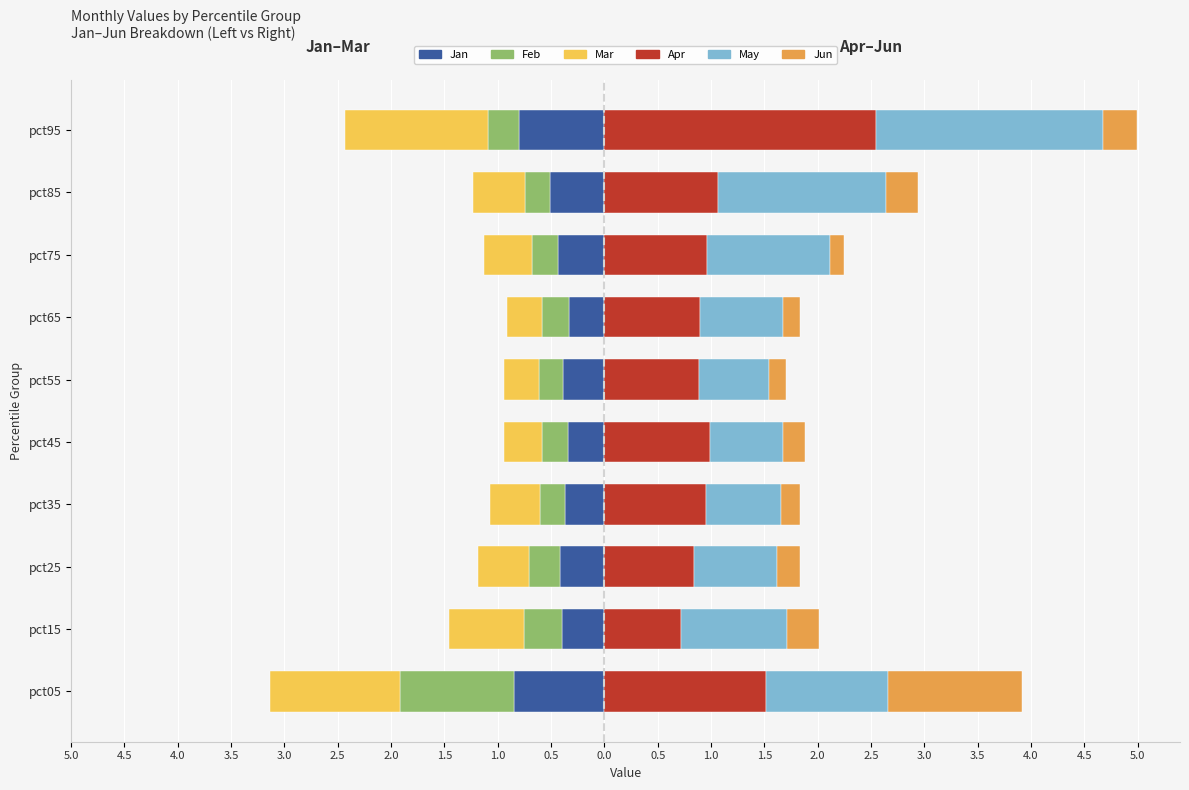

Reading right to left, what are all the values shown in this chart?

Jan: -0.8	-0.5	-0.4	-0.3	-0.4	-0.3	-0.4	-0.4	-0.4	-0.8
Feb: -0.3	-0.2	-0.2	-0.3	-0.2	-0.2	-0.2	-0.3	-0.4	-1.1
Mar: -1.3	-0.5	-0.5	-0.3	-0.3	-0.4	-0.5	-0.5	-0.7	-1.2
Apr: 2.5	1.1	1.0	0.9	0.9	1.0	0.9	0.8	0.7	1.5
May: 2.1	1.6	1.2	0.8	0.7	0.7	0.7	0.8	1.0	1.1
Jun: 0.3	0.3	0.1	0.2	0.2	0.2	0.2	0.2	0.3	1.3